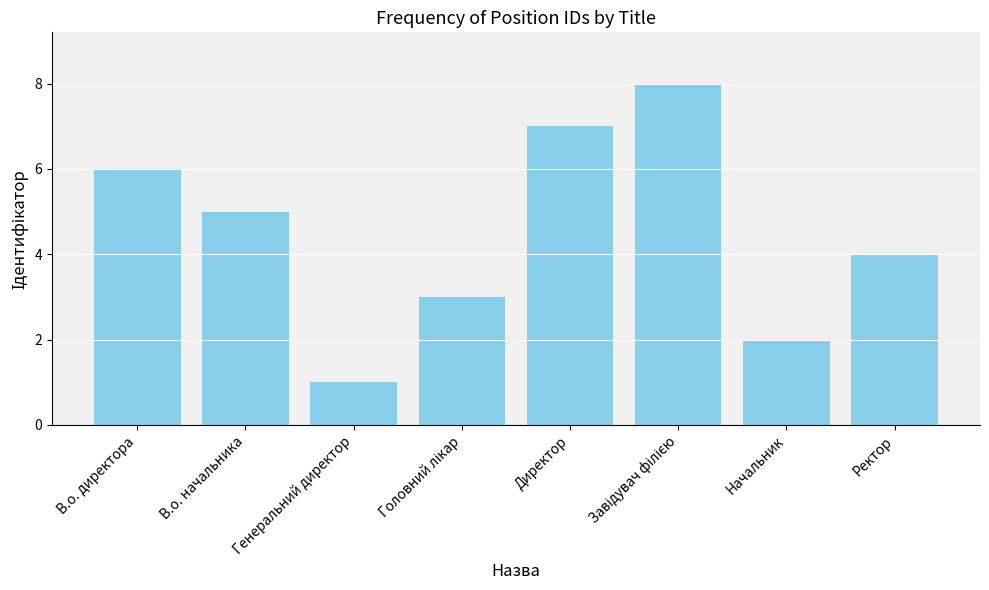

What is the greatest value displayed?

8